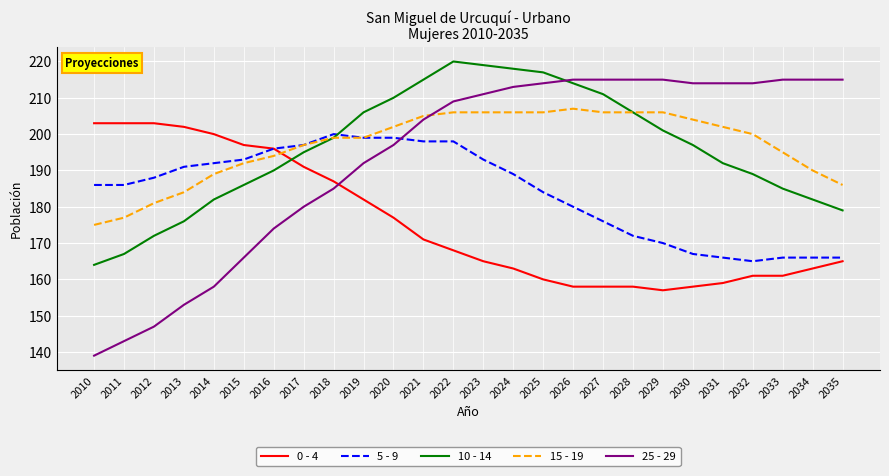

How many intersections are there between 15 - 19 and 25 - 29?

1